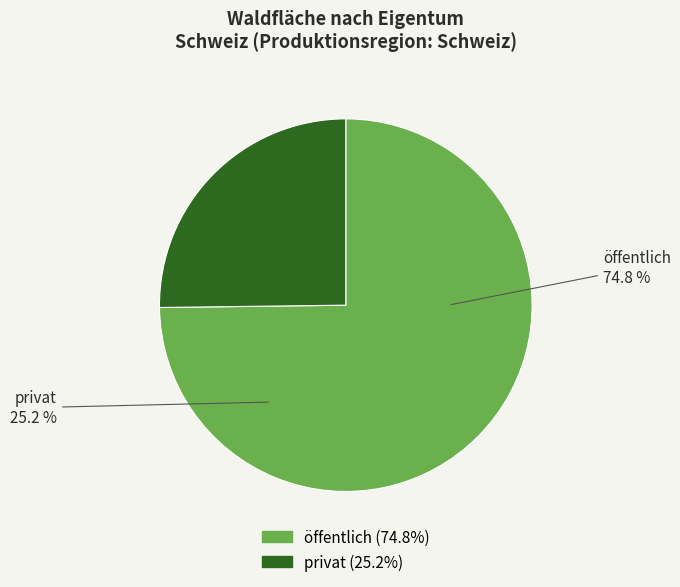

To the nearest percent, what is the combined percentage of privat and öffentlich?

100%